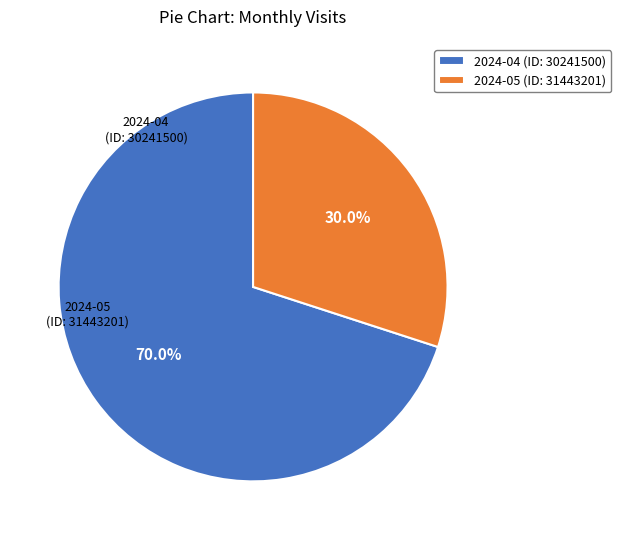

What is the majority slice?

2024-04 (ID: 30241500)